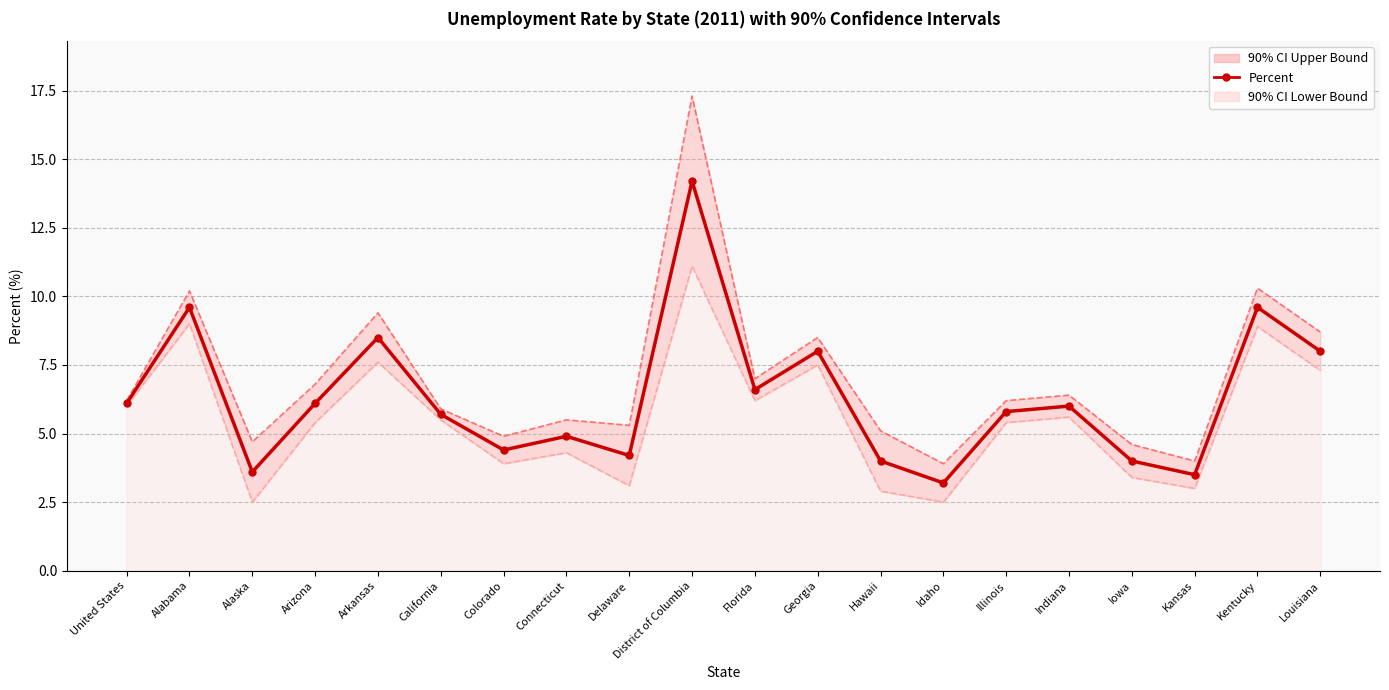

What is the difference between the maximum and minimum values?

11.0